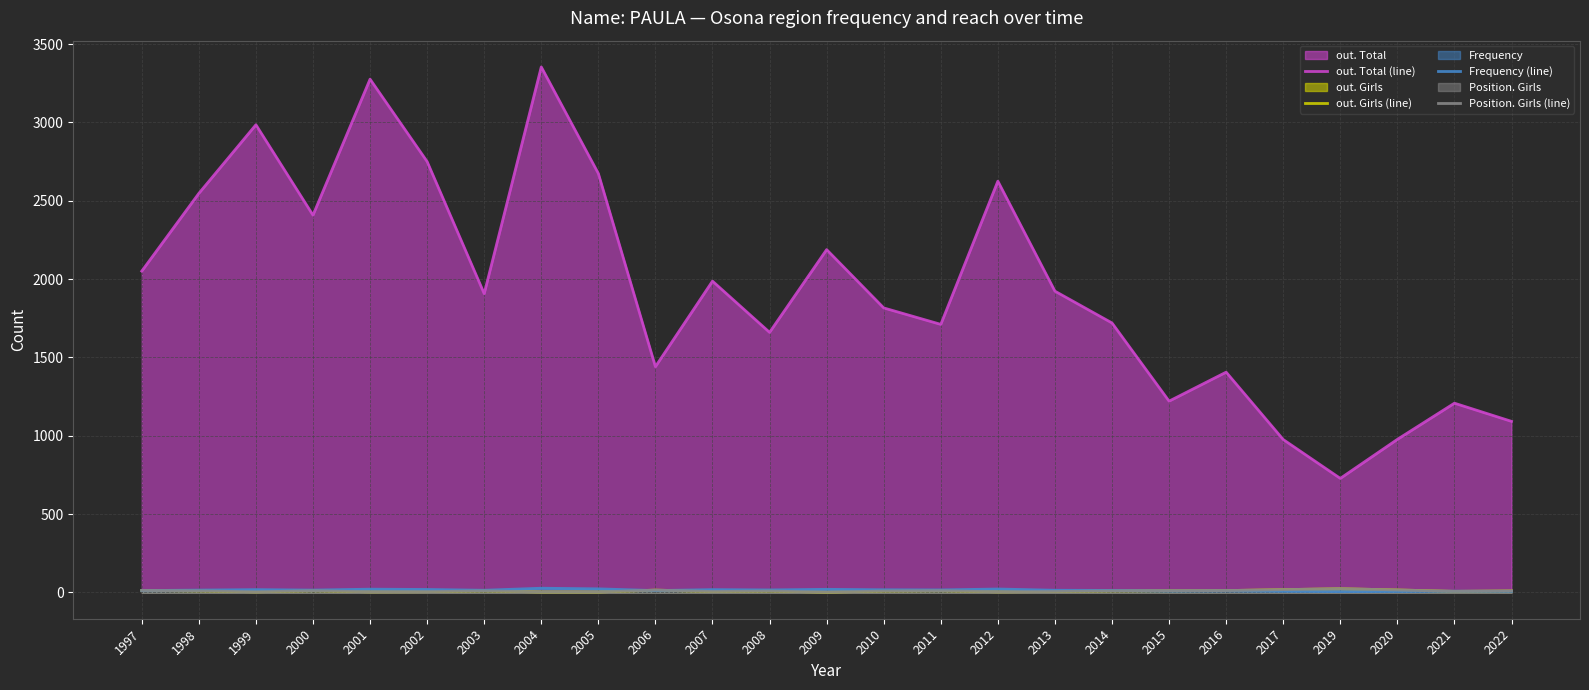

The value of out. Total (line) at 2013 is 511. True or false?

False